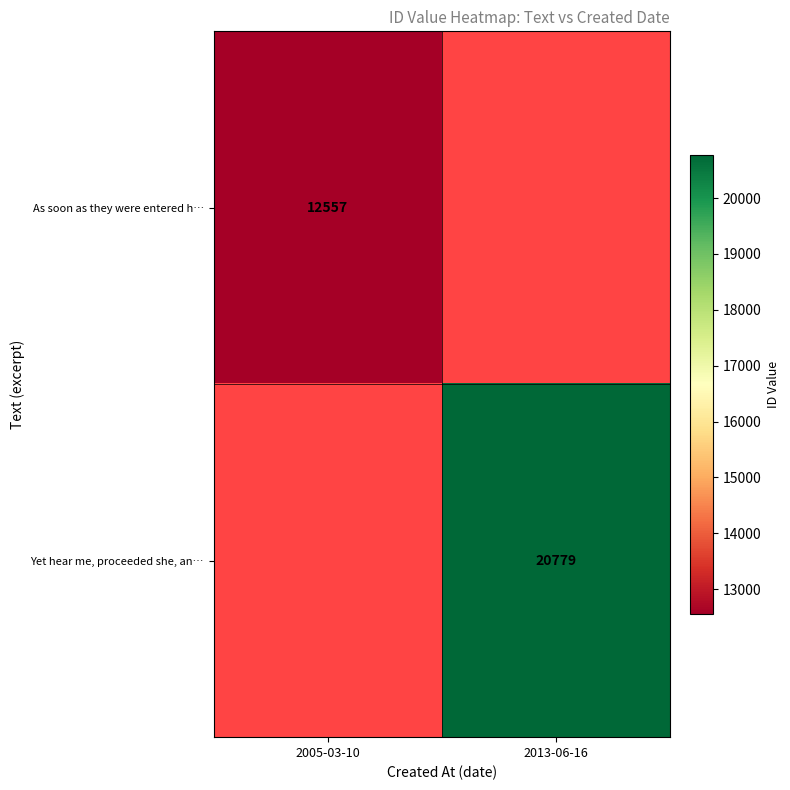

Is the value of Yet hear me, proceeded she, an… at 2013-06-16 greater than the value of As soon as they were entered h… at 2005-03-10?

Yes